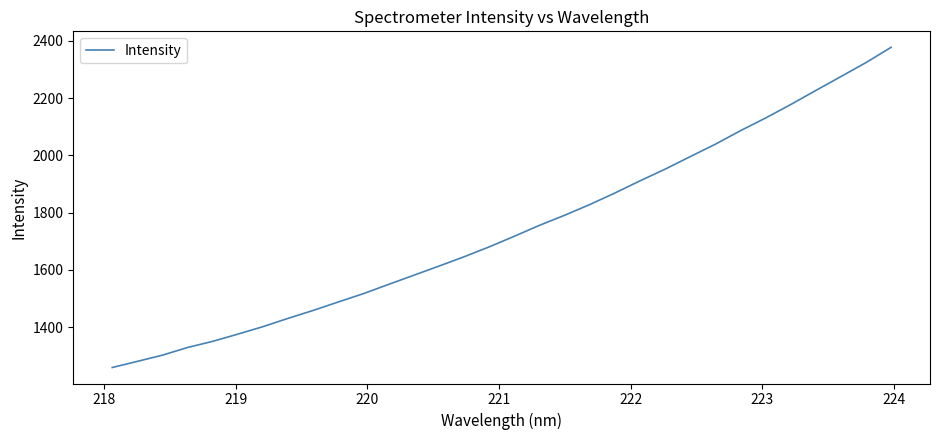

What is the greatest value displayed?

2377.0